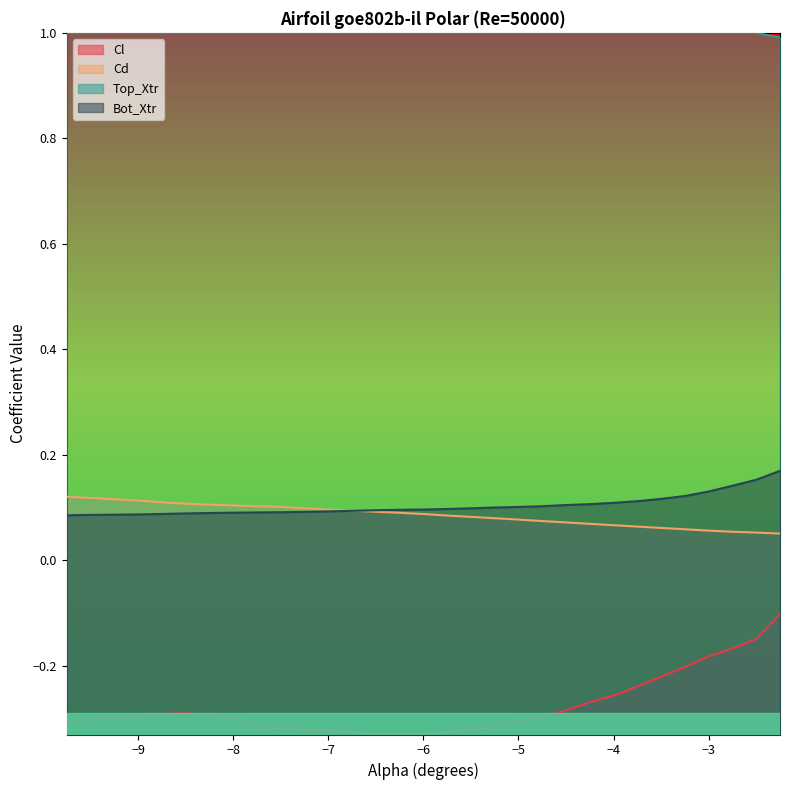

What is the difference between the highest and lowest values at −8?

1.3